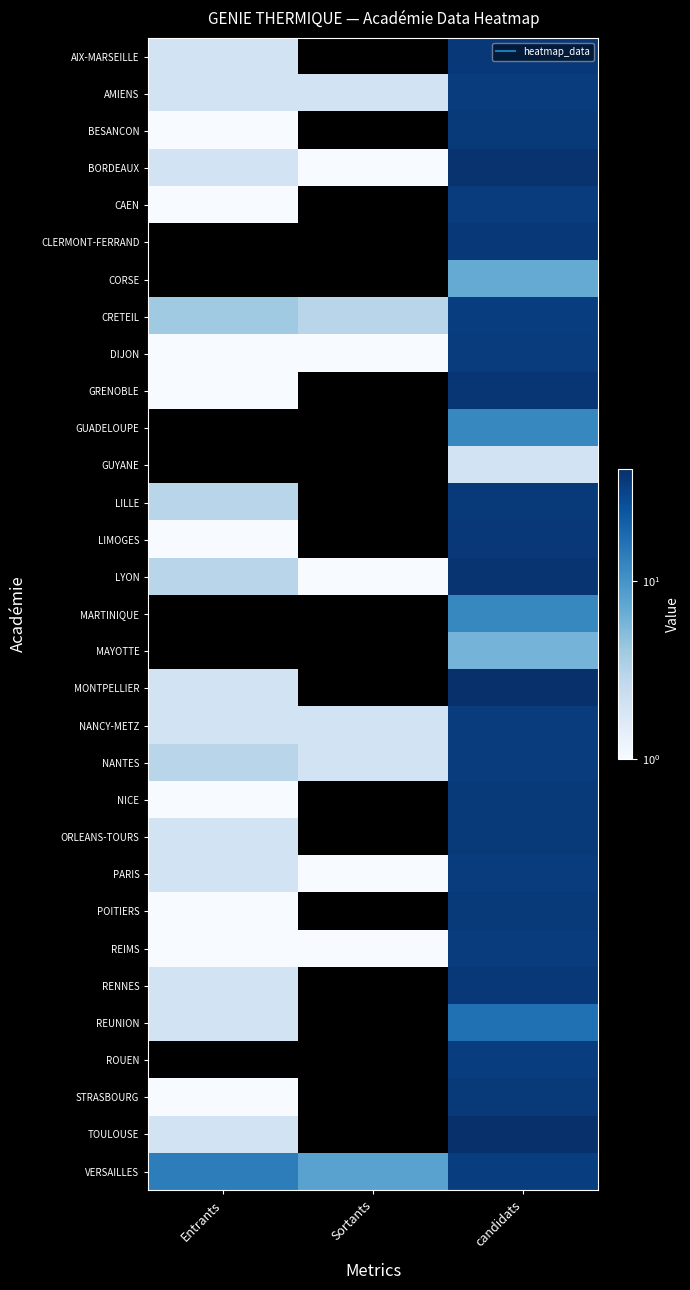

Rank the series by their maximum value, from highest to lowest.

TOULOUSE, MONTPELLIER, BORDEAUX, LYON, GRENOBLE, AIX-MARSEILLE, CLERMONT-FERRAND, LIMOGES, RENNES, BESANCON, LILLE, NICE, ORLEANS-TOURS, POITIERS, STRASBOURG, AMIENS, CAEN, DIJON, NANCY-METZ, NANTES, PARIS, REIMS, CRETEIL, ROUEN, VERSAILLES, REUNION, GUADELOUPE, MARTINIQUE, CORSE, MAYOTTE, GUYANE